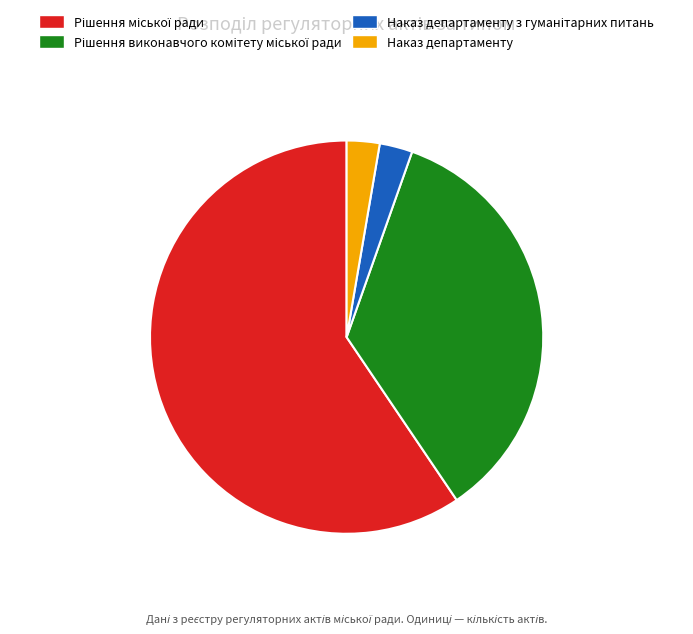

True or false: Наказ департаменту accounts for 13% of the total.

False